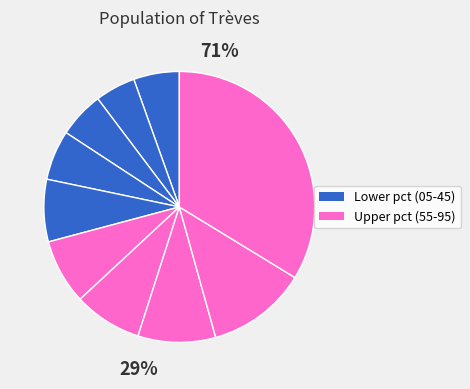

To the nearest percent, what percentage of the pie is pct65?

8%